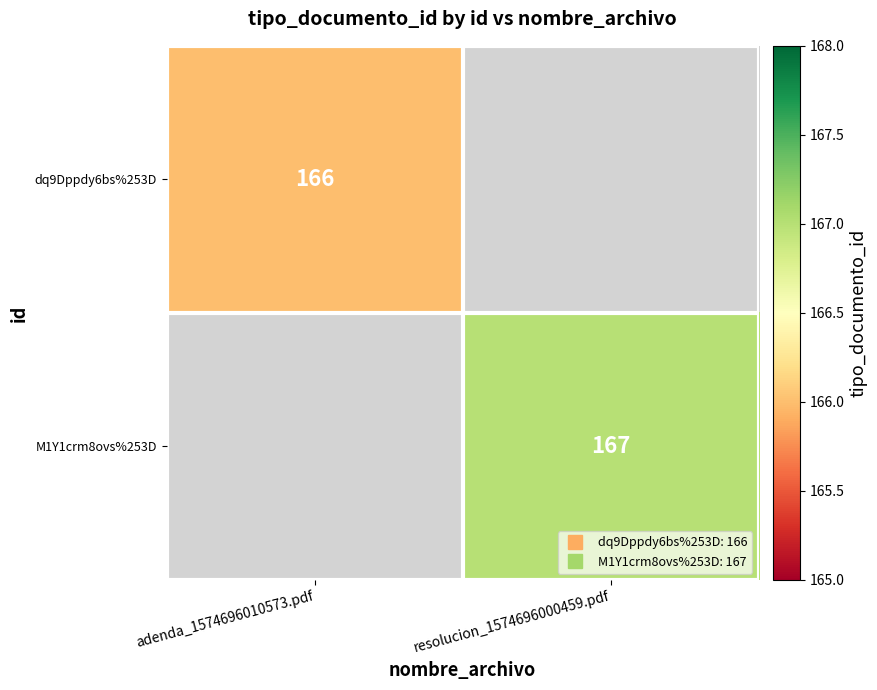

What is the minimum value for dq9Dppdy6bs%253D?

166.0